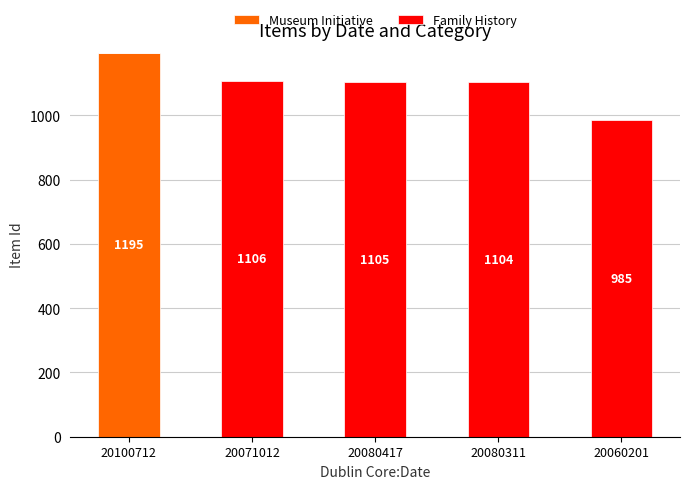

What is the highest value of the Museum Initiative series?

1195